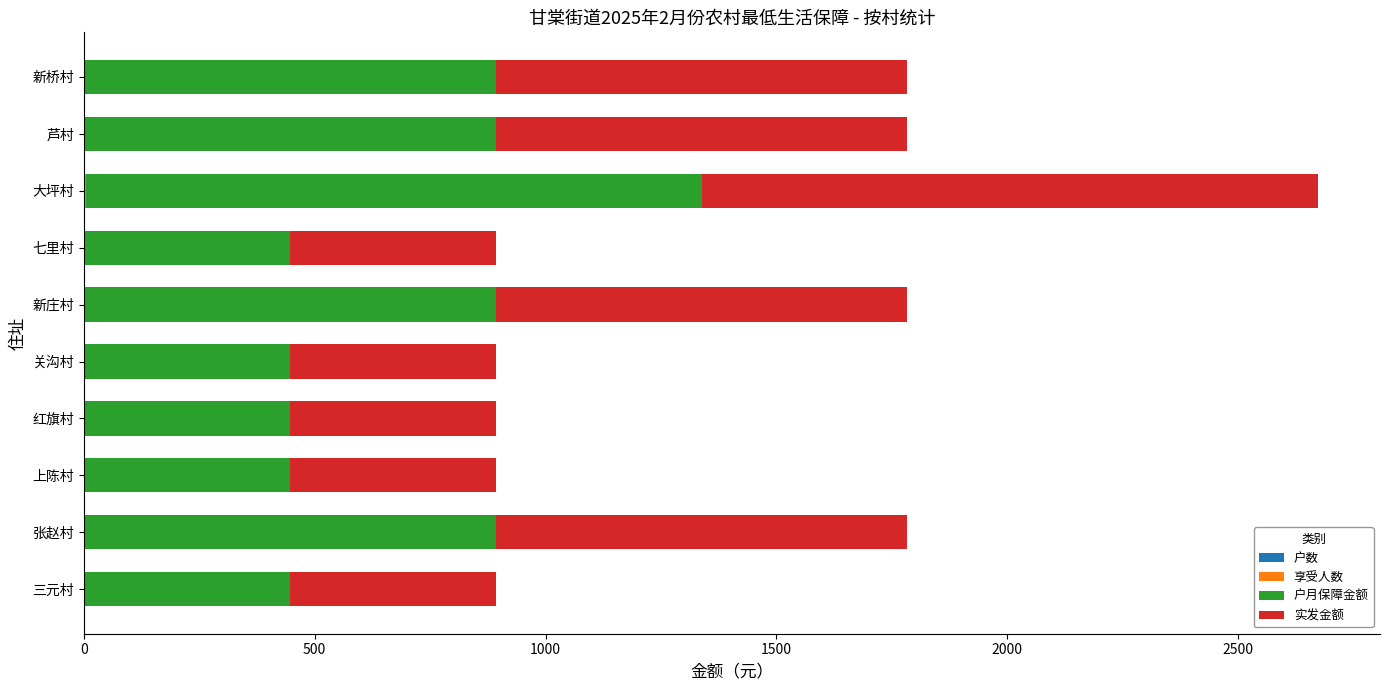

At which category is the sum across all series the highest?

大坪村